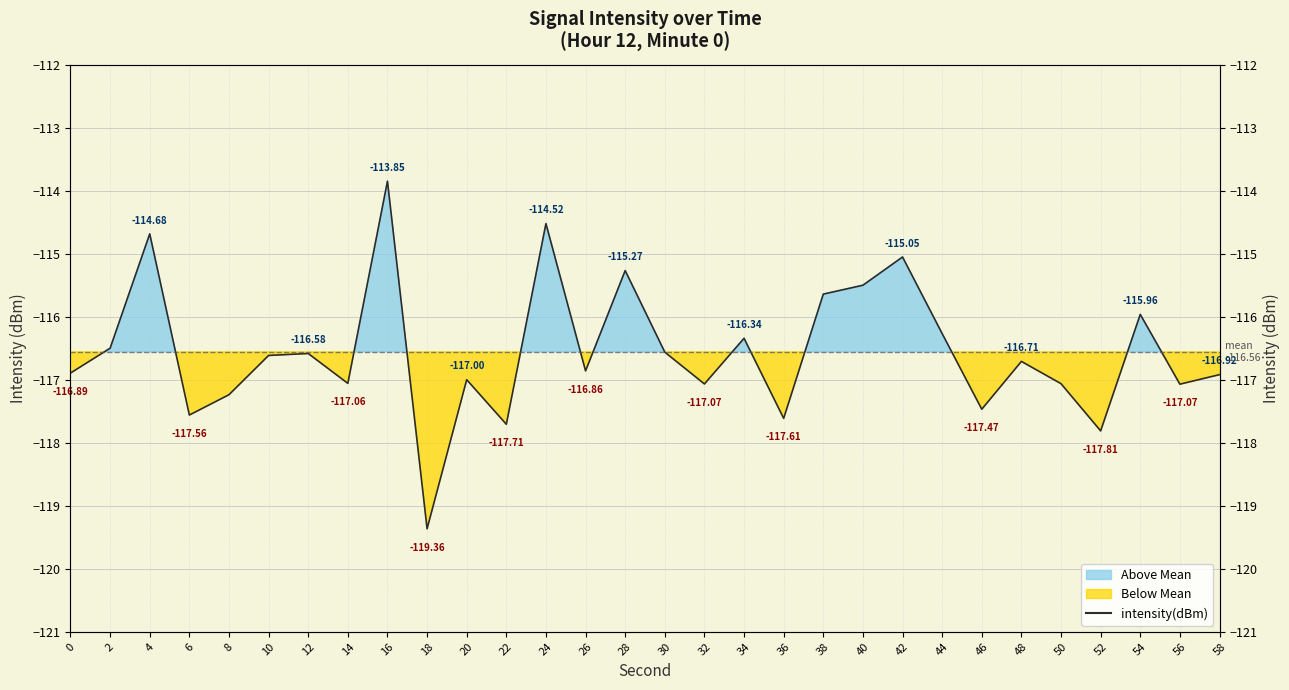

How many series are shown in this chart?

1